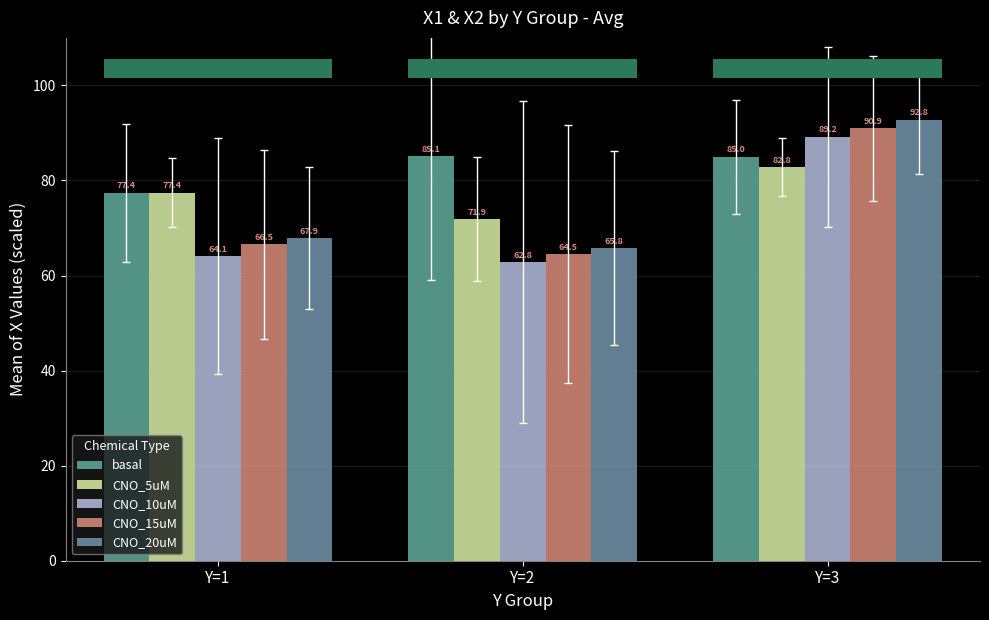

Reading left to right, transcribe all the data shown in this chart.

basal: Y=1=77.4	Y=2=85.1	Y=3=85.0
CNO_5uM: Y=1=77.4	Y=2=71.9	Y=3=82.8
CNO_10uM: Y=1=64.1	Y=2=62.8	Y=3=89.2
CNO_15uM: Y=1=66.5	Y=2=64.5	Y=3=90.9
CNO_20uM: Y=1=67.9	Y=2=65.8	Y=3=92.8